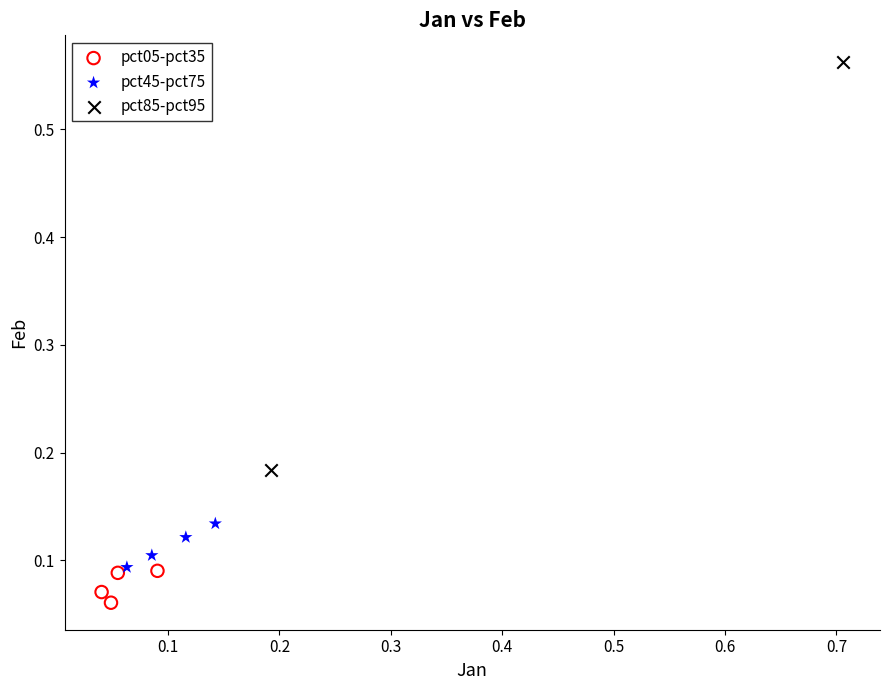

Which series contains the lowest Y value?

pct05-pct35